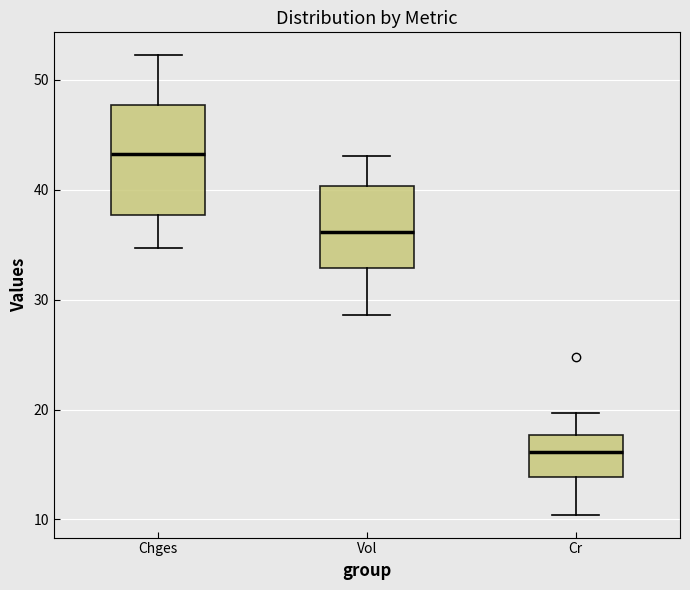

Reading left to right, transcribe this box plot: for each box, give where its median line is, the range the box spans, and where its two whiskers end, as read against the y-axis. The values are not printed on the chart, so give them approximately, as read against the axis.

Chges: median 43, box 38 to 48, whiskers 35 to 52
Vol: median 36, box 33 to 40, whiskers 29 to 43
Cr: median 16, box 14 to 18, whiskers 10 to 20